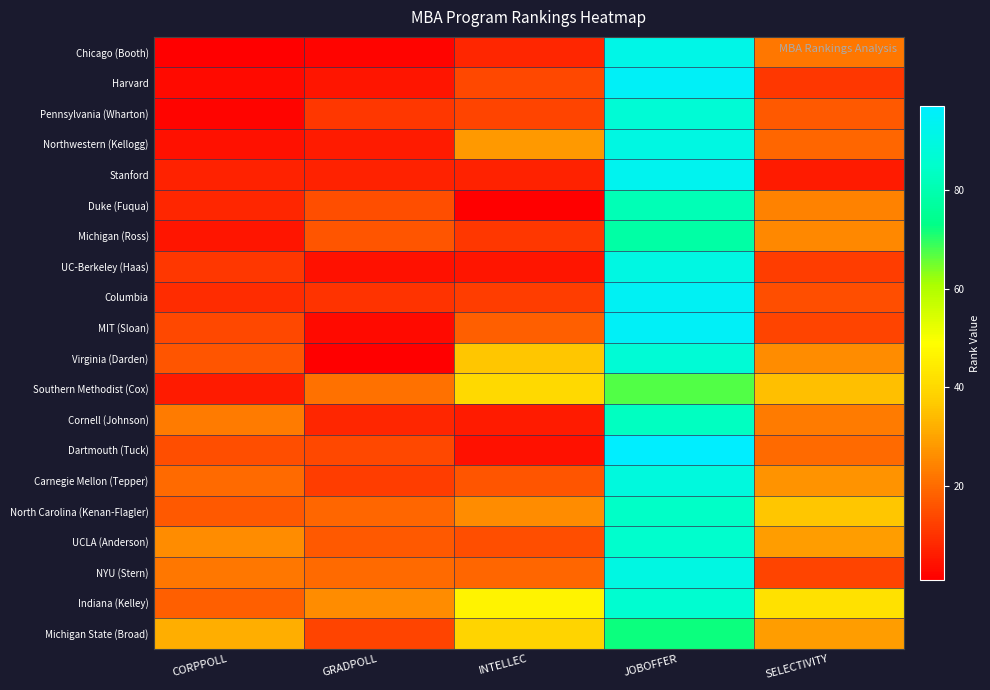

At which category is the sum across all series the highest?

JOBOFFER